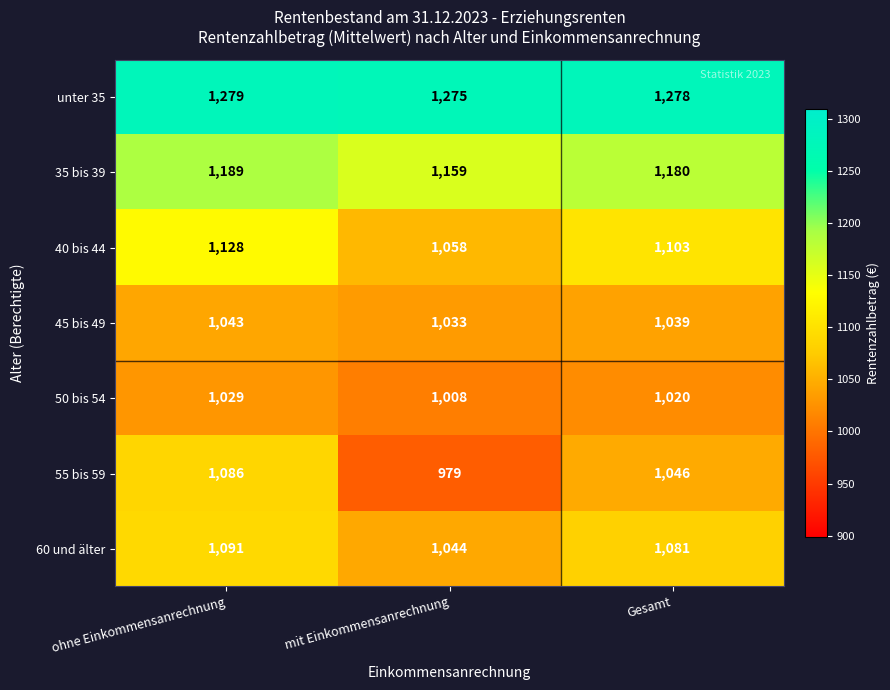

The 40 bis 44 series shows 383 at mit Einkommensanrechnung. True or false?

False